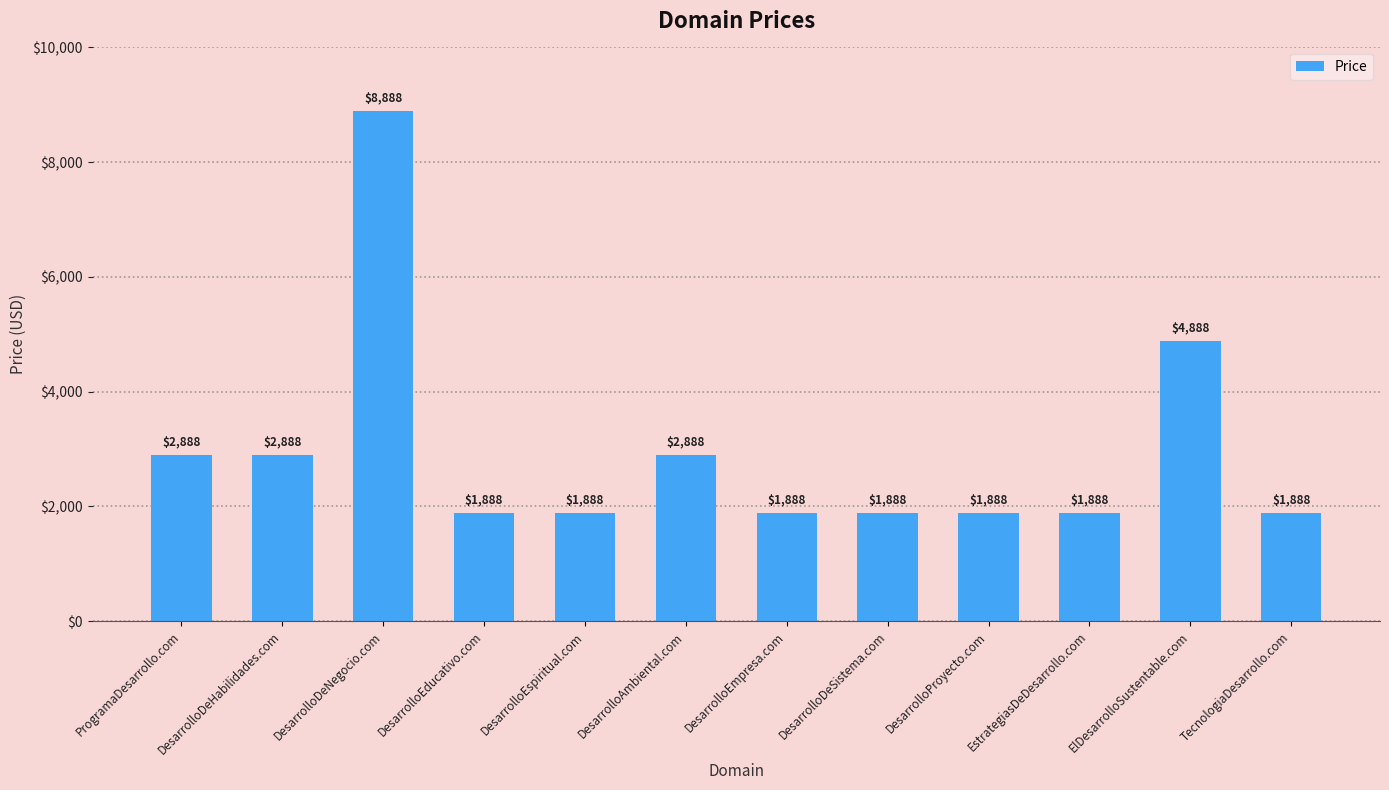

Reading left to right, list all the values displayed in this chart.

2888	2888	8888	1888	1888	2888	1888	1888	1888	1888	4888	1888